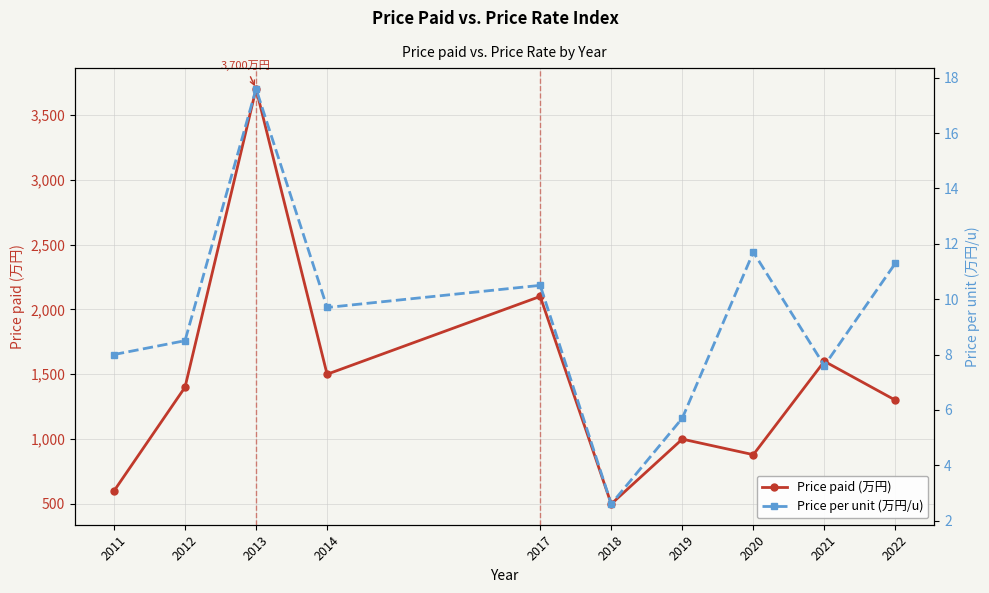

Which category has the lowest value in the Price paid (万円) series?

2018